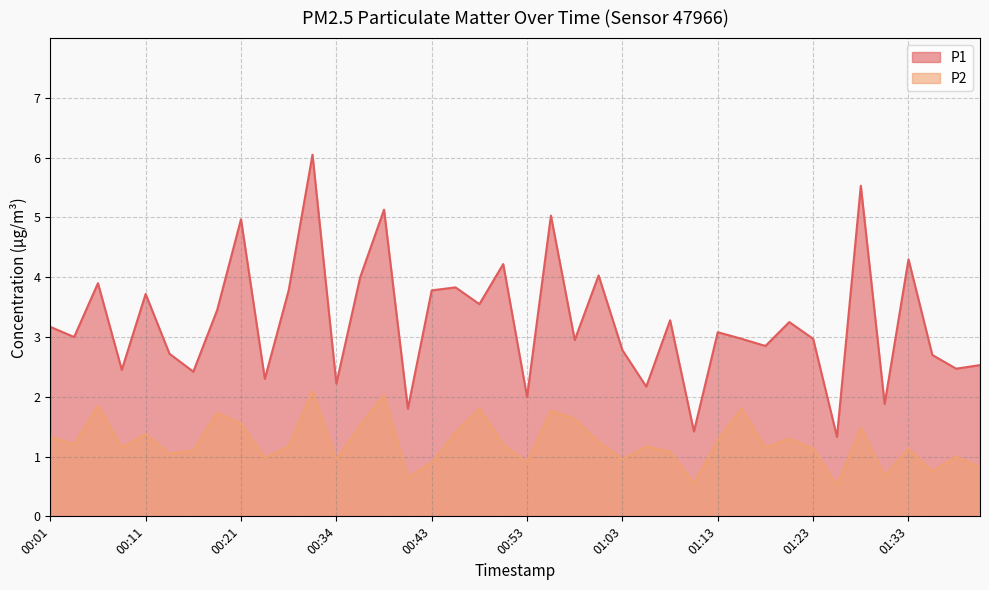

What is the lowest value of the P2 series?

0.5